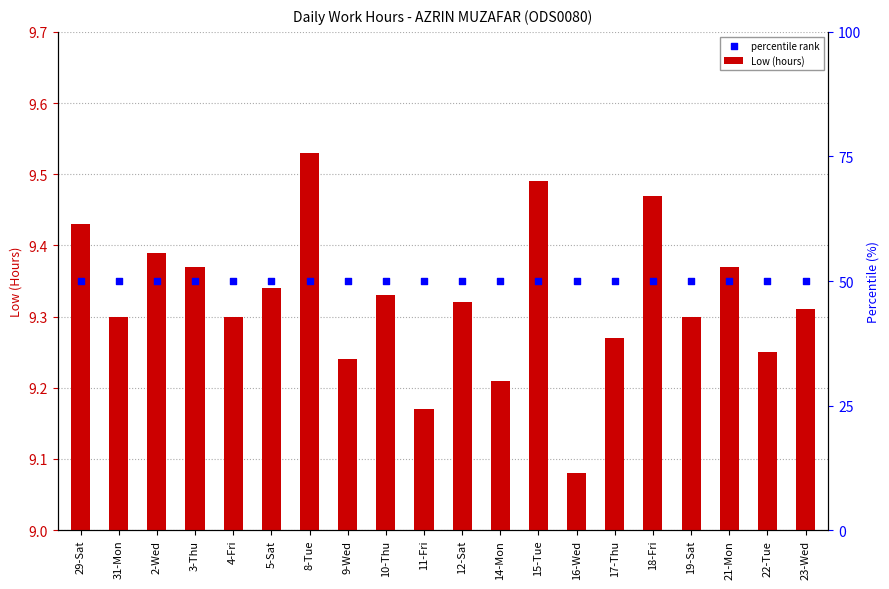

Which series contains the highest Y value?

Low (hours)